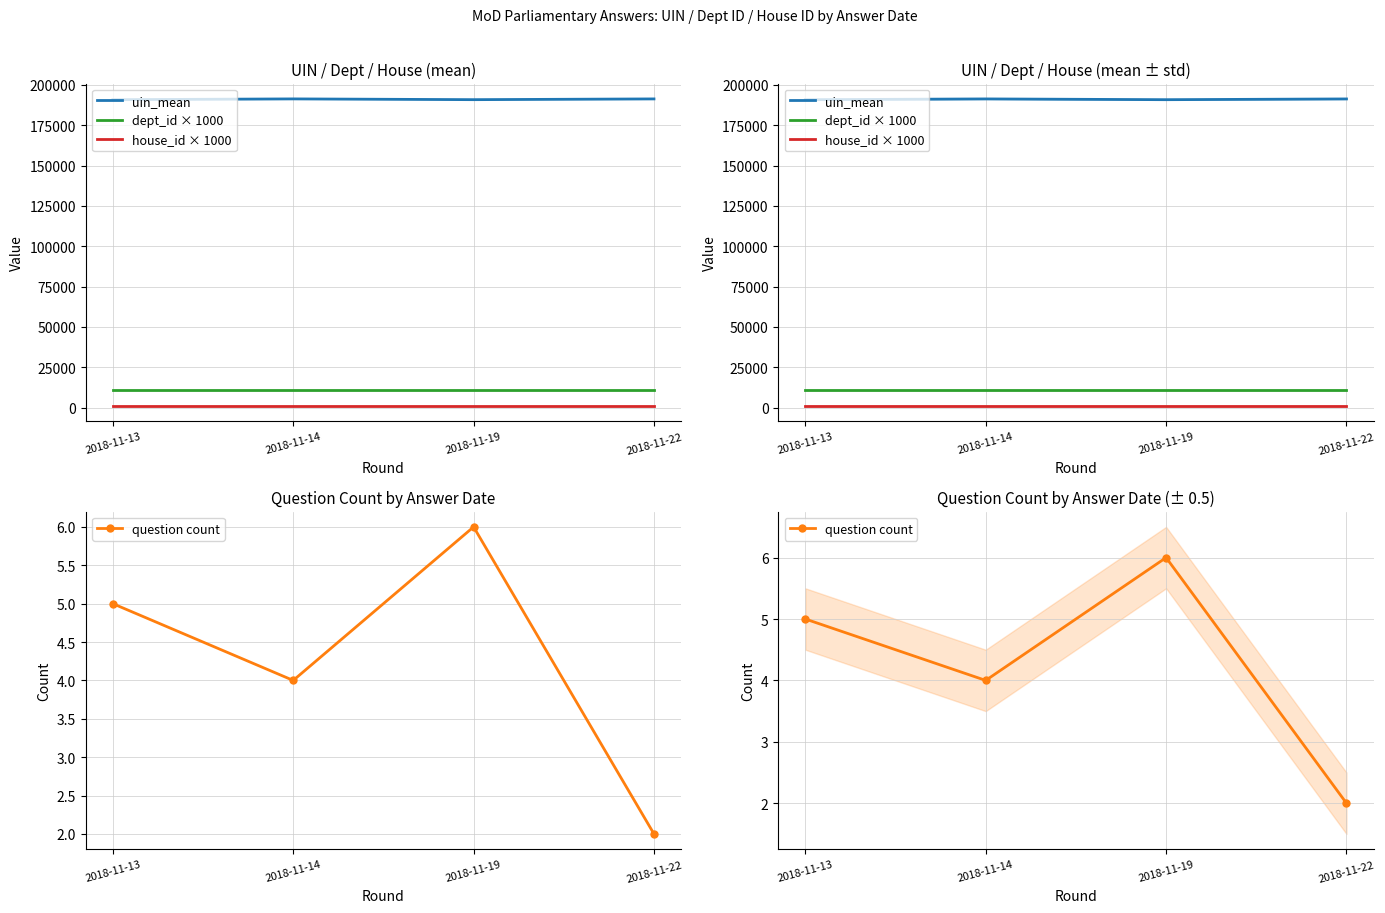

True or false: house_id × 1000 and question count cross at least once.

False